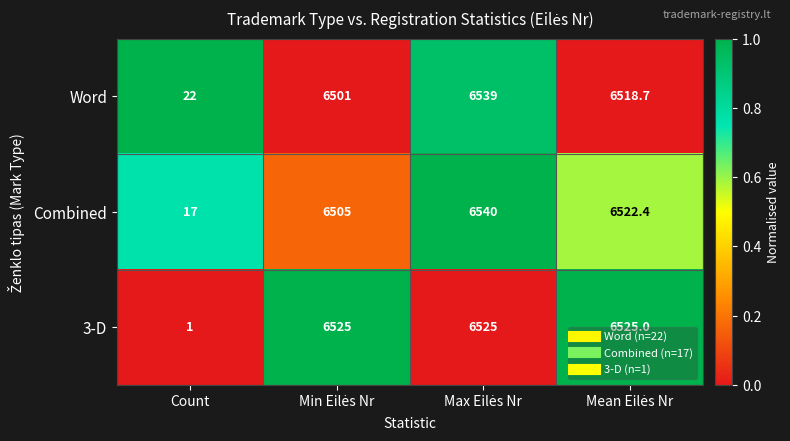

Which series has the largest range (max minus min)?

3-D